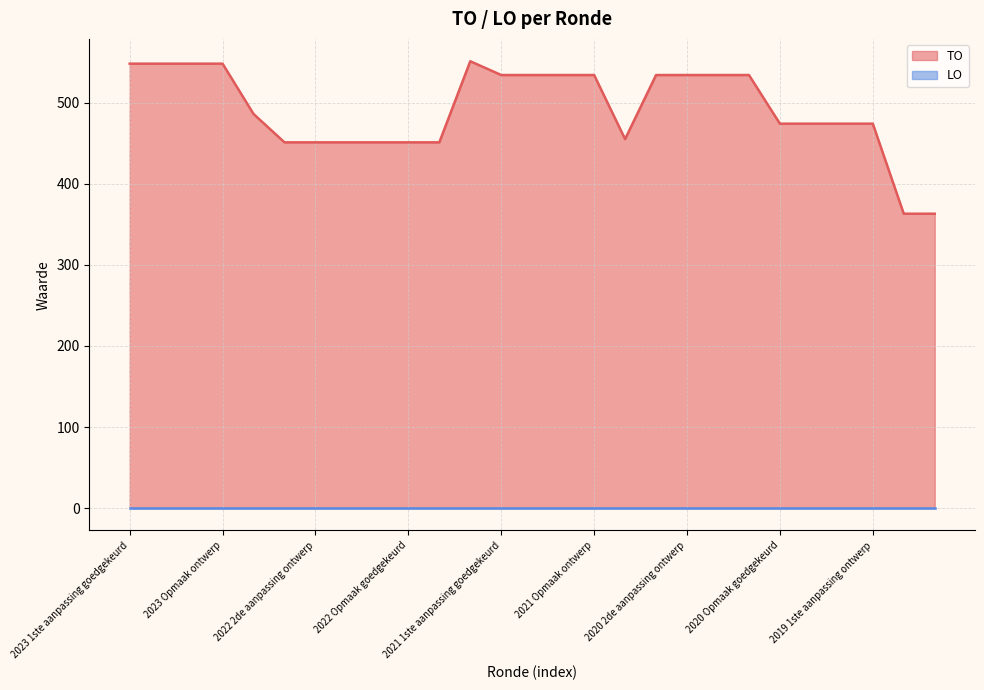

True or false: the data has more than 0 interior local peaks.

True